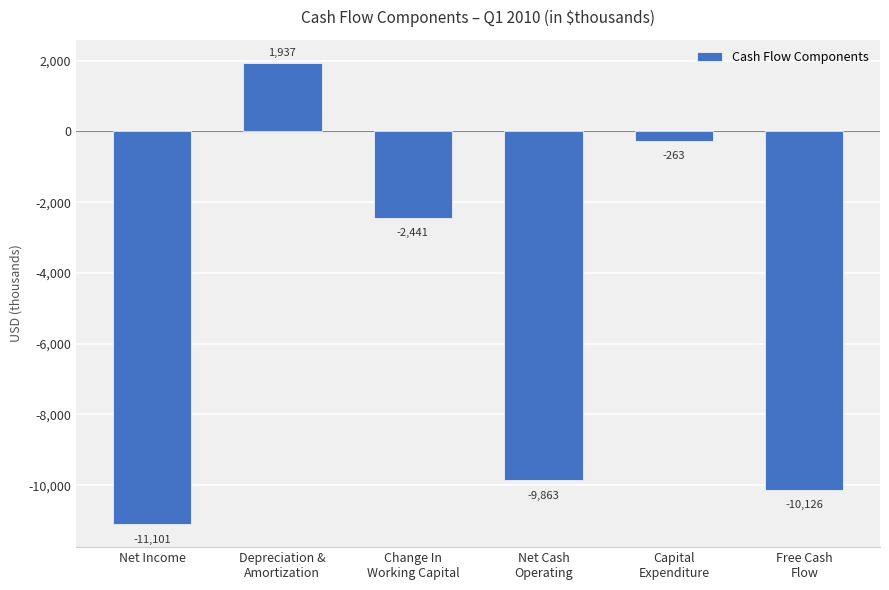

Which category has the highest value across all series?

Depreciation &
Amortization